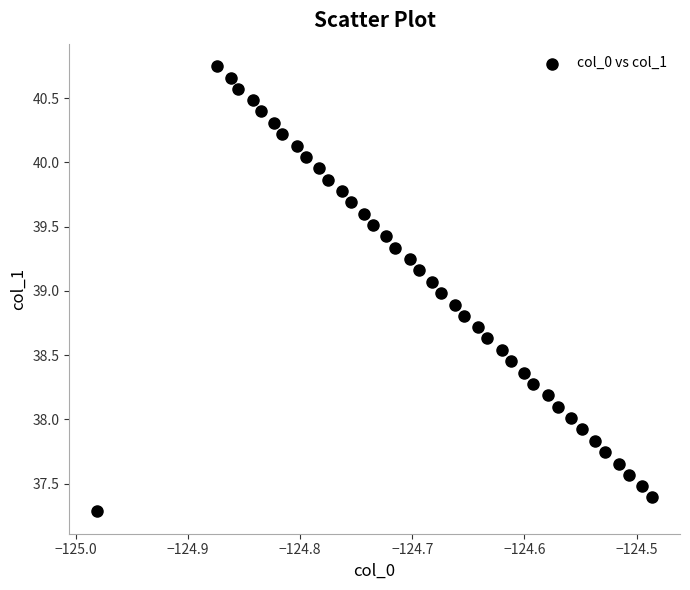

What is the range of Y values (max minus min)?

3.5